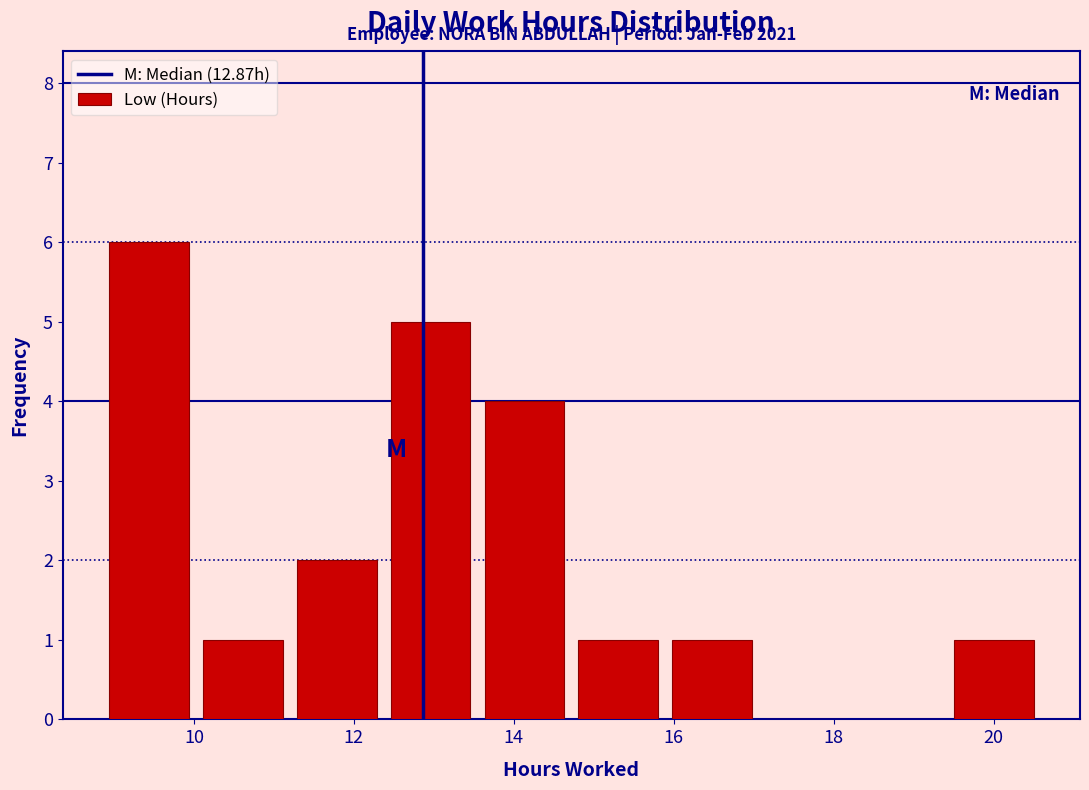

Over which range of the x-axis is the bar tallest?

8.8 to 10.0